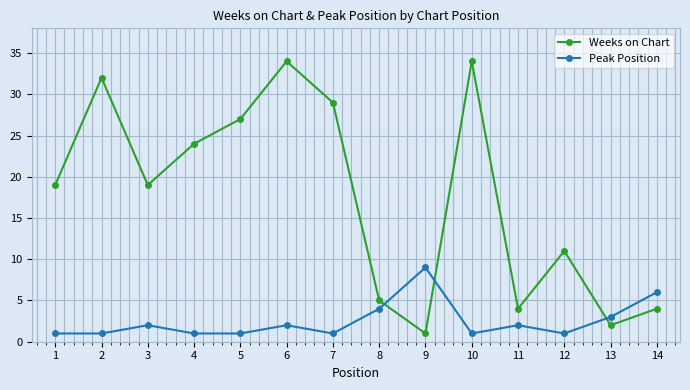

What is the value of the Weeks on Chart point at the 8th from the left?

5